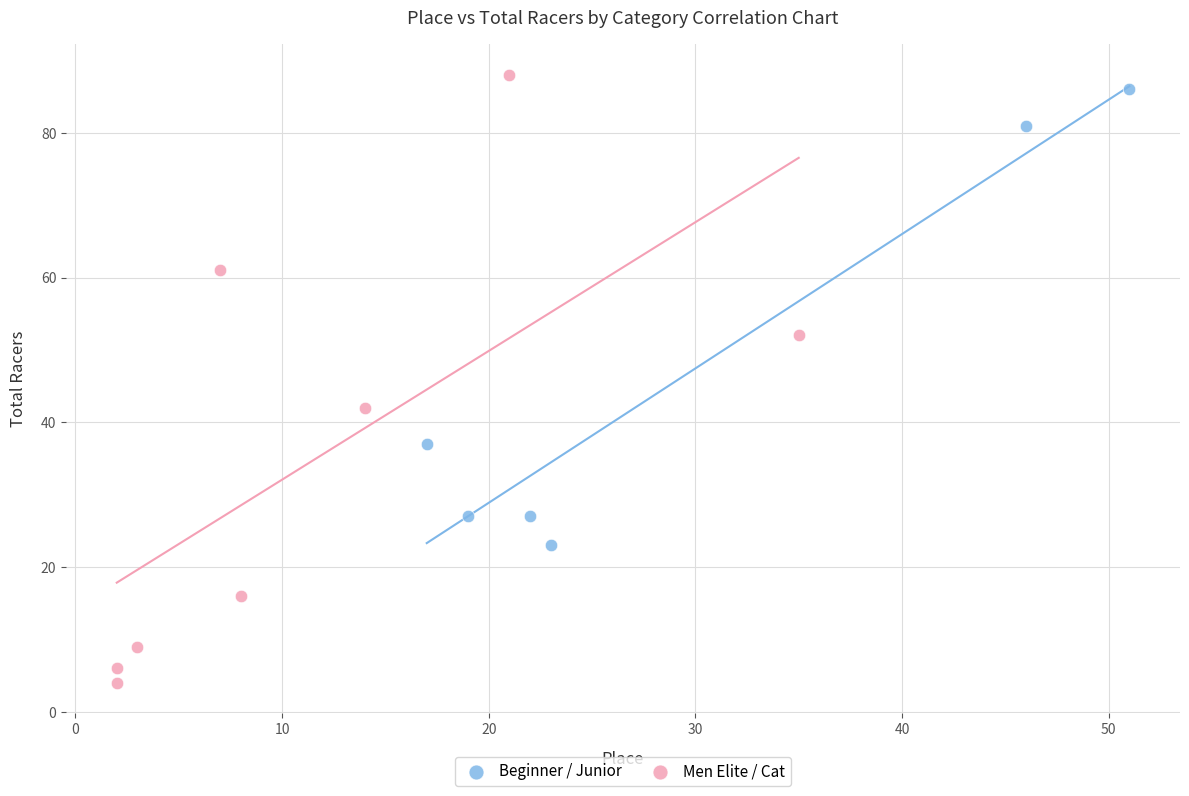

Which series has the widest spread of Y values?

Men Elite / Cat